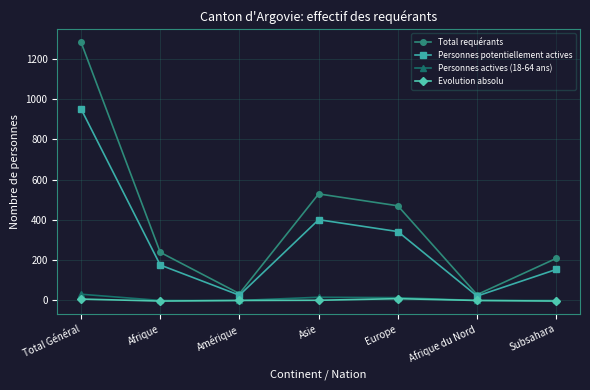

How many data points does each series have?

7